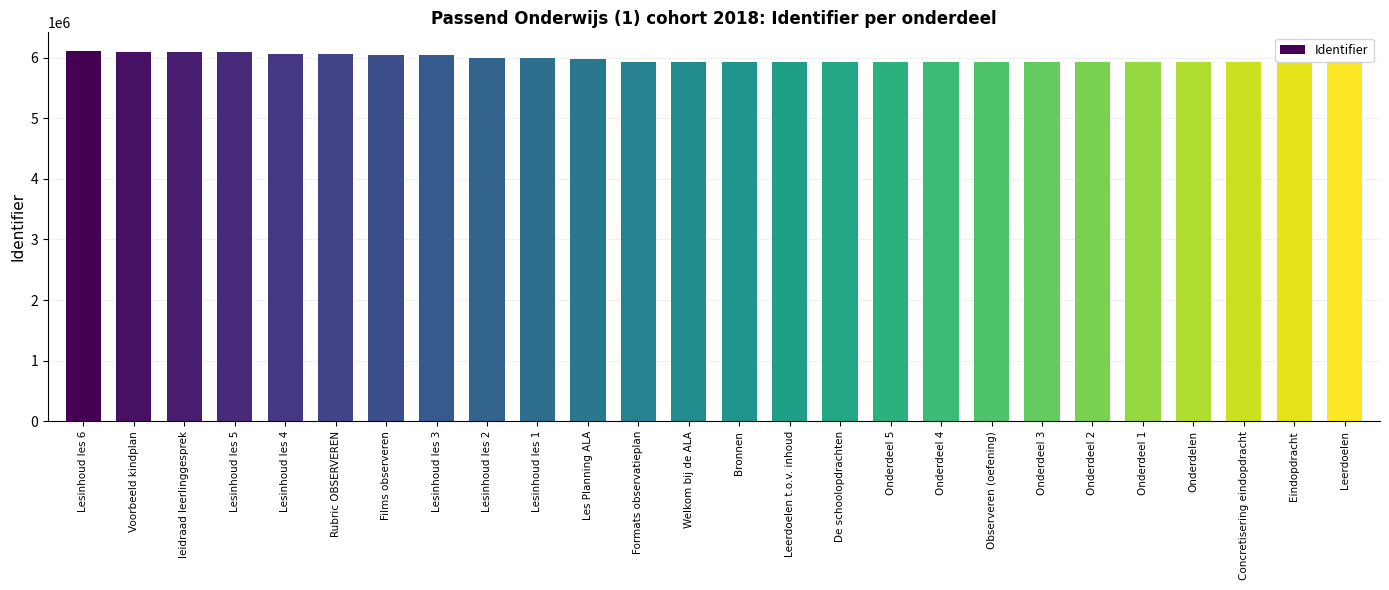

What is the approximate value at Onderdelen?

5927488